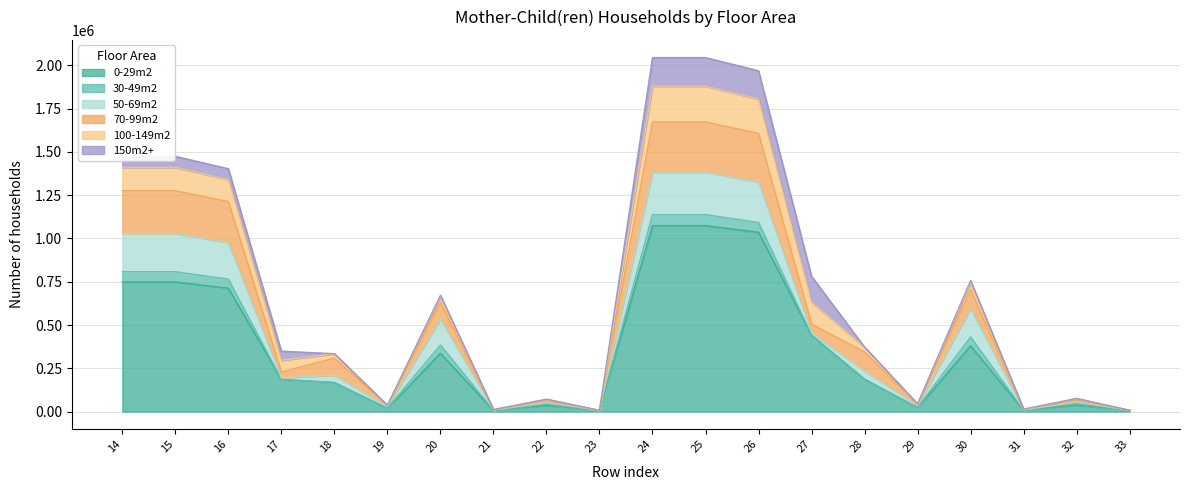

Reading right to left, what are all the values shown in this chart?

0-29m2: 33=7494	32=38118	31=7034	30=379960	29=21922	28=186409	27=440762	26=1036087	25=1074205	24=1074205	23=7024	22=35977	21=5814	20=337001	19=18170	18=167146	17=184840	16=712971	15=748948	14=748948
30-49m2: 33=0	32=7049	31=619	30=51183	29=1608	28=1405	27=1633	26=56448	25=63497	24=63497	23=0	22=6771	21=565	20=47676	19=1424	18=1195	17=1154	16=52014	15=58785	14=58785
50-69m2: 33=0	32=10897	31=2044	30=162663	29=11050	28=46057	27=13075	26=234889	25=245786	24=245786	23=0	22=10319	21=1805	20=149256	19=9603	18=41207	17=9295	16=211166	15=221485	14=221485
70-99m2: 33=0	32=10123	31=2118	30=110242	29=7021	28=110520	27=49610	26=279511	25=289634	24=289634	23=0	22=9547	21=1785	20=96594	19=5666	18=99504	17=33600	16=237149	15=246696	14=246696
100-149m2: 33=0	32=8609	31=1464	30=40937	29=2178	28=27606	27=126136	26=198321	25=206930	24=206930	23=0	22=7989	21=1151	20=32668	19=1442	18=24546	17=67222	16=127029	15=135018	14=135018
150m2+: 33=0	32=1136	31=495	30=12063	29=64	28=778	27=150624	26=164024	25=165160	24=165160	23=0	22=1072	21=354	20=8787	19=35	18=658	17=52909	16=62743	15=63815	14=63815